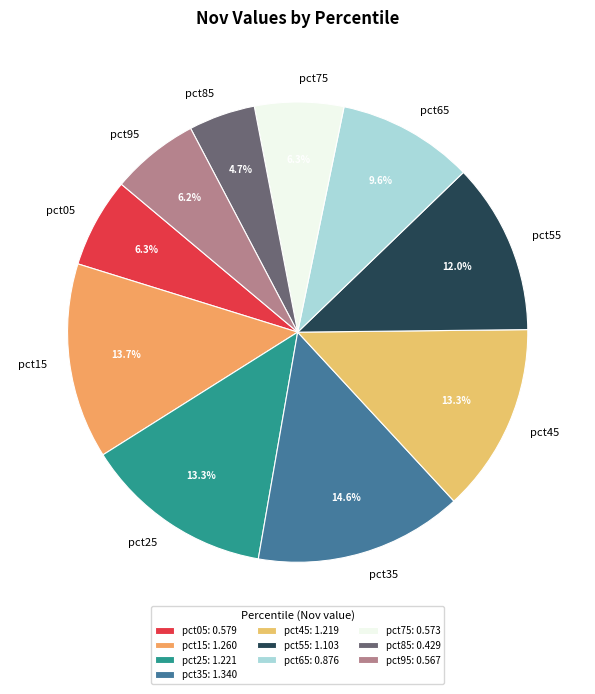

What is the smallest slice in the pie chart?

pct85